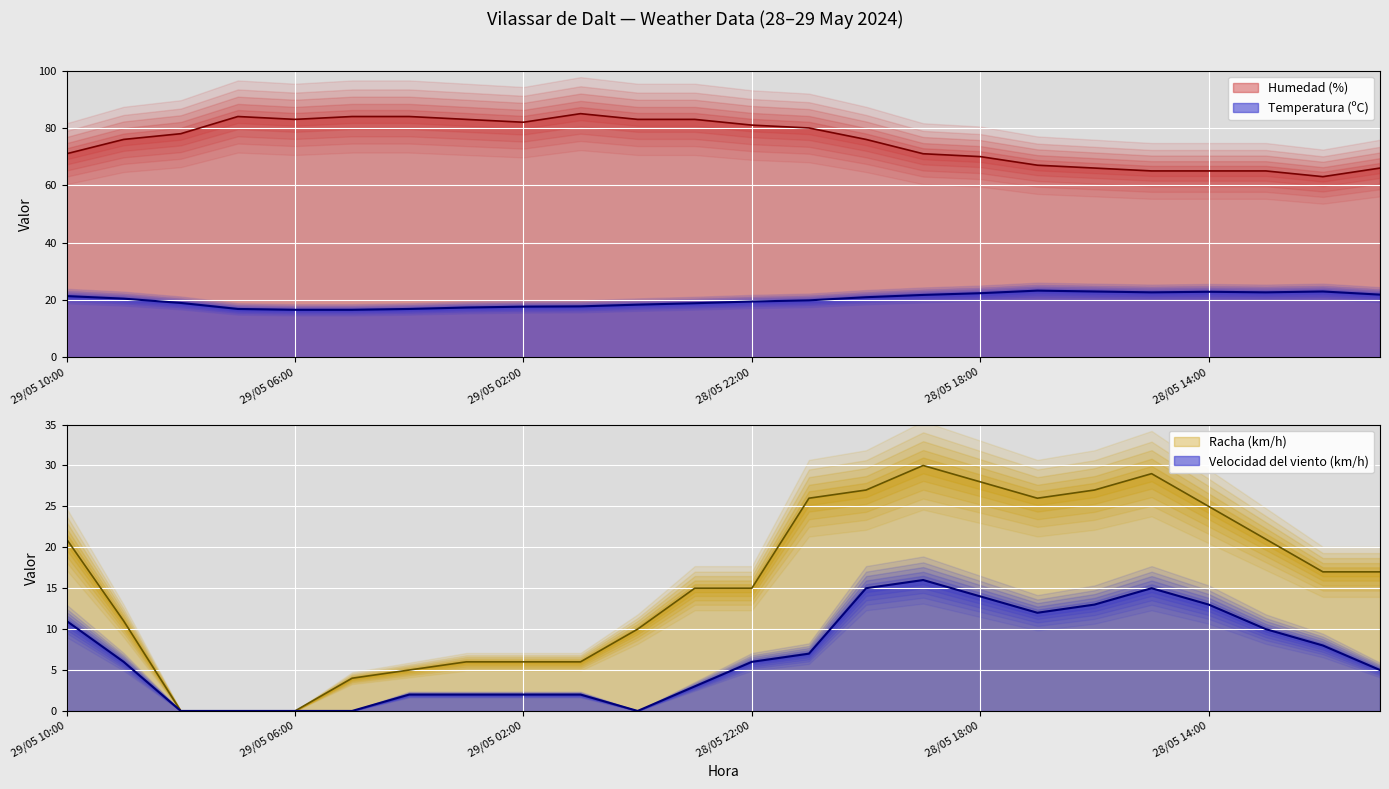

How many series are shown in this chart?

4